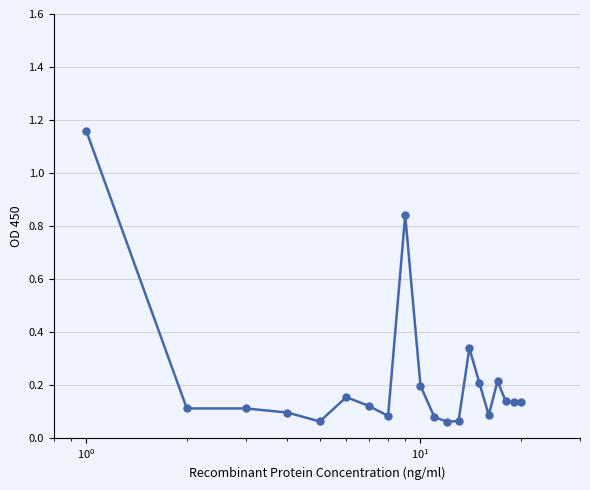

What is the sum of all values?

4.4